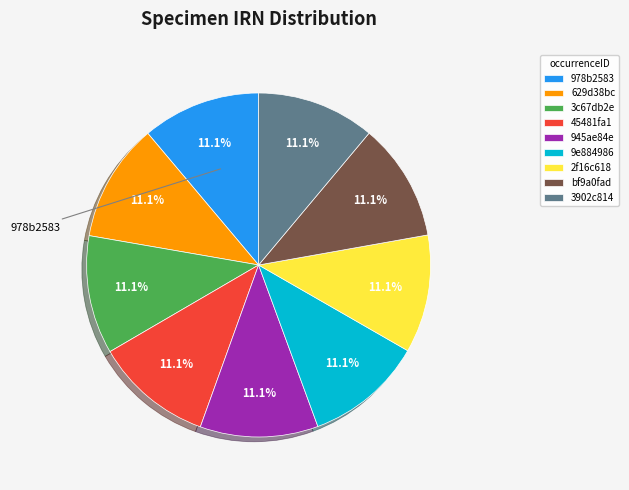

Does 629d38bc account for over 50% of the chart?

No